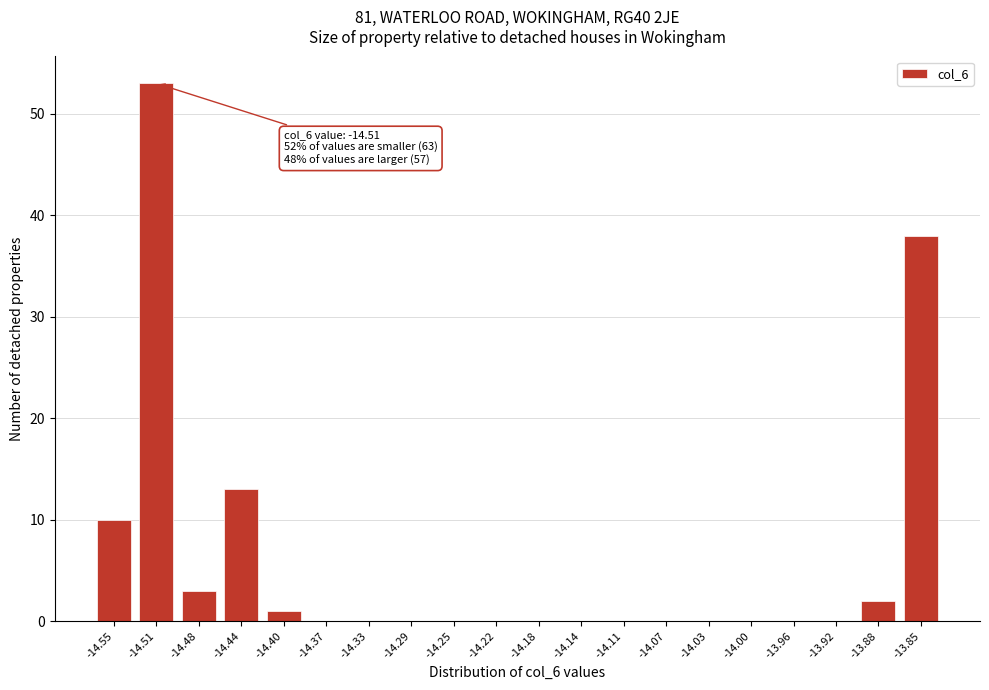

Reading left to right, list all the values displayed in this chart.

-14.55=10	-14.51=53	-14.48=3	-14.44=13	-14.40=1	-14.37=0	-14.33=0	-14.29=0	-14.25=0	-14.22=0	-14.18=0	-14.14=0	-14.11=0	-14.07=0	-14.03=0	-14.00=0	-13.96=0	-13.92=0	-13.88=2	-13.85=38